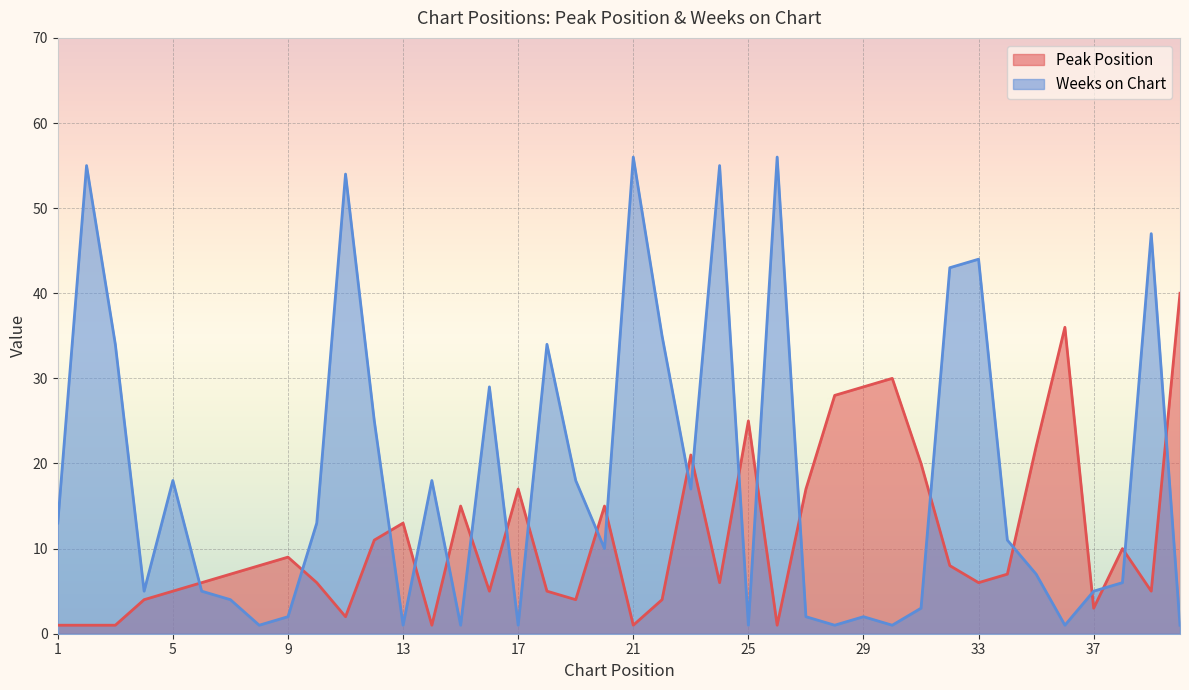

Reading left to right, list all the values displayed in this chart.

Peak Position: 1=1	2=1	3=1	4=4	5=5	6=6	7=7	8=8	9=9	10=6	11=2	12=11	13=13	14=1	15=15	16=5	17=17	18=5	19=4	20=15	21=1	22=4	23=21	24=6	25=25	26=1	27=17	28=28	29=29	30=30	31=20	32=8	33=6	34=7	35=22	36=36	37=3	38=10	39=5	40=40
Weeks on Chart: 1=13	2=55	3=34	4=5	5=18	6=5	7=4	8=1	9=2	10=13	11=54	12=25	13=1	14=18	15=1	16=29	17=1	18=34	19=18	20=10	21=56	22=35	23=17	24=55	25=1	26=56	27=2	28=1	29=2	30=1	31=3	32=43	33=44	34=11	35=7	36=1	37=5	38=6	39=47	40=1